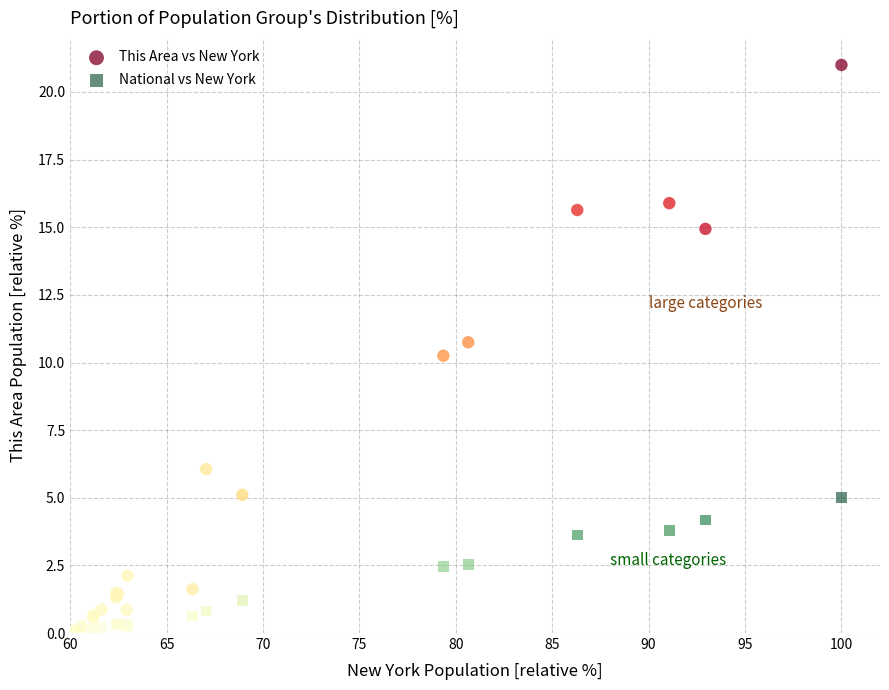

In the This Area vs New York series, what Y value is closest to 10?

10.3